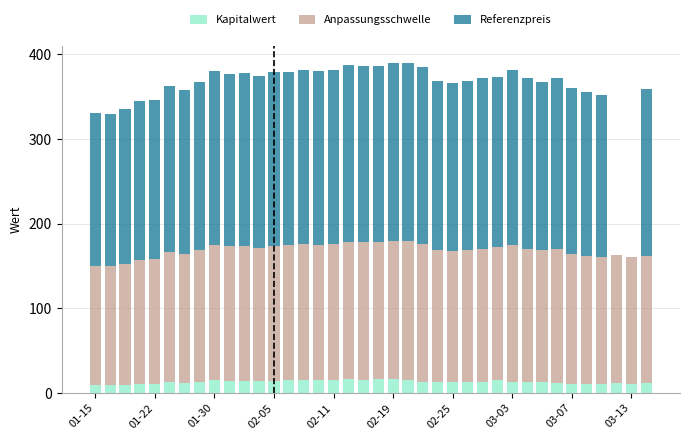

Are the bars grouped side by side (vs. stacked)?

No